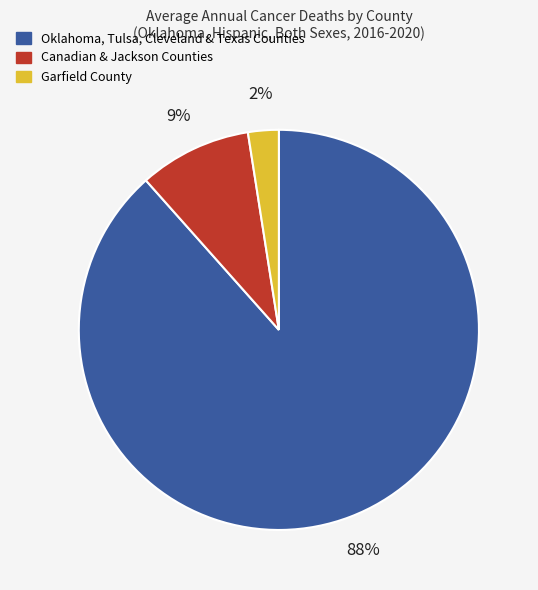

Does any single category account for the majority?

Yes